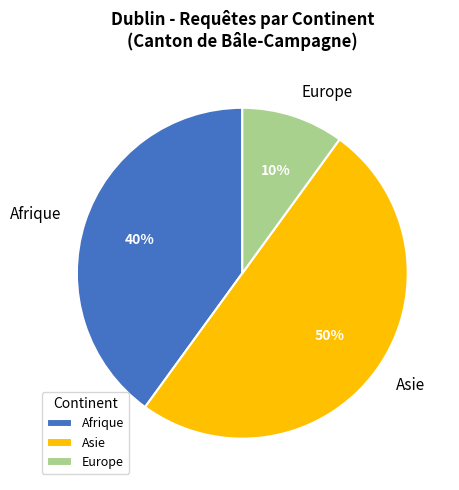

True or false: Europe accounts for 4% of the total.

False